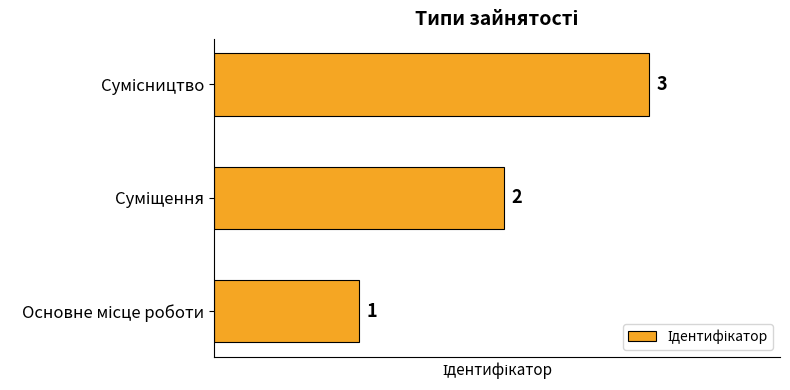

What is the maximum value shown in the chart?

3